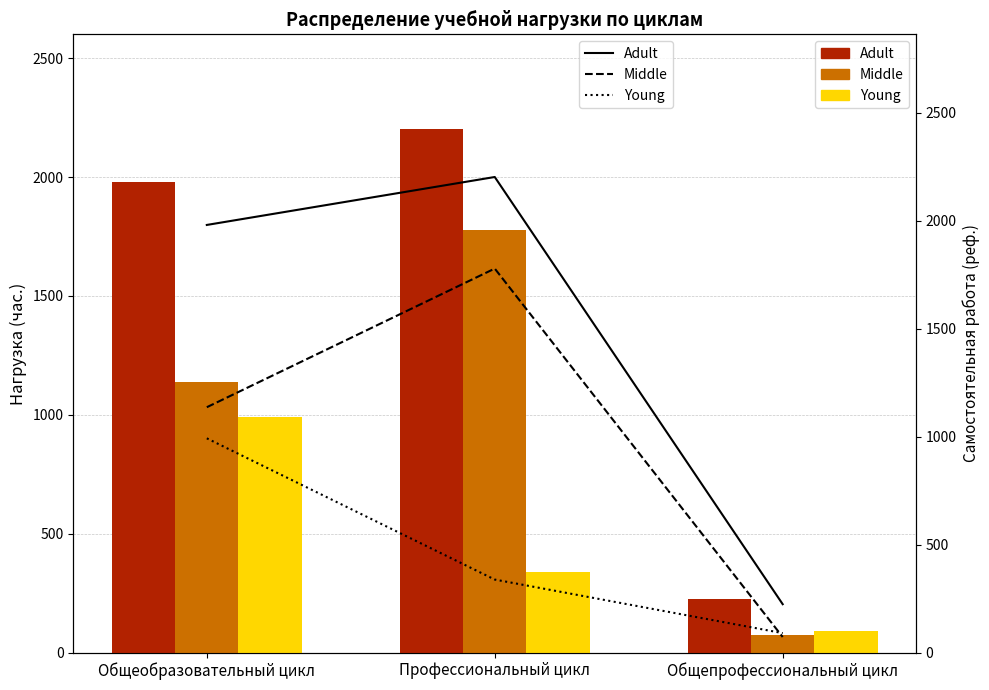

What is the maximum value shown in the chart?

2202